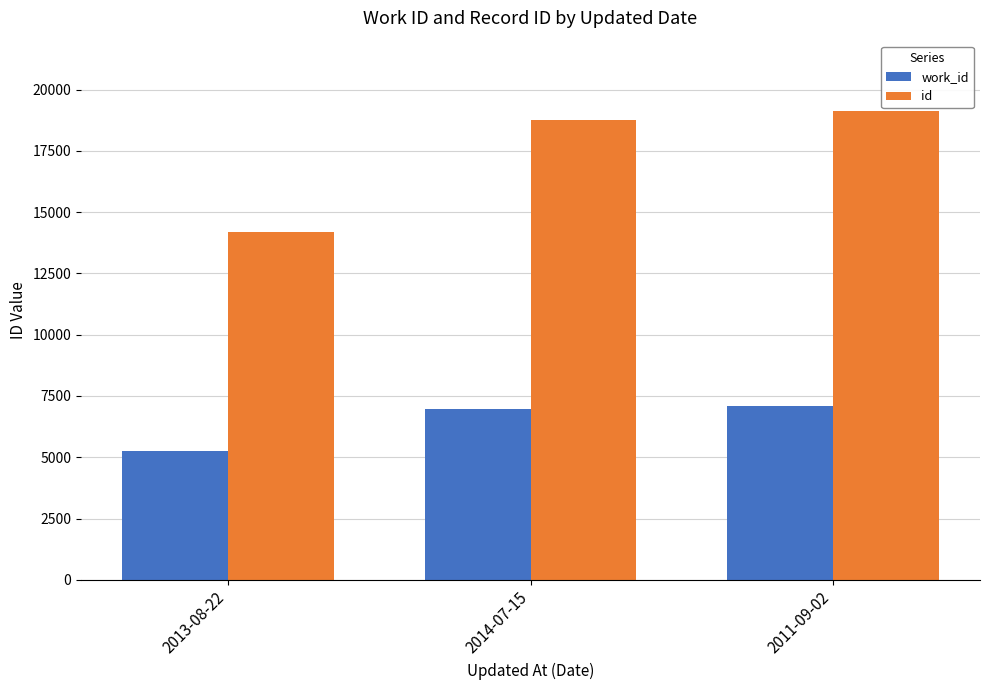

Read the work_id value at 2011-09-02, to the nearest 10.

7080